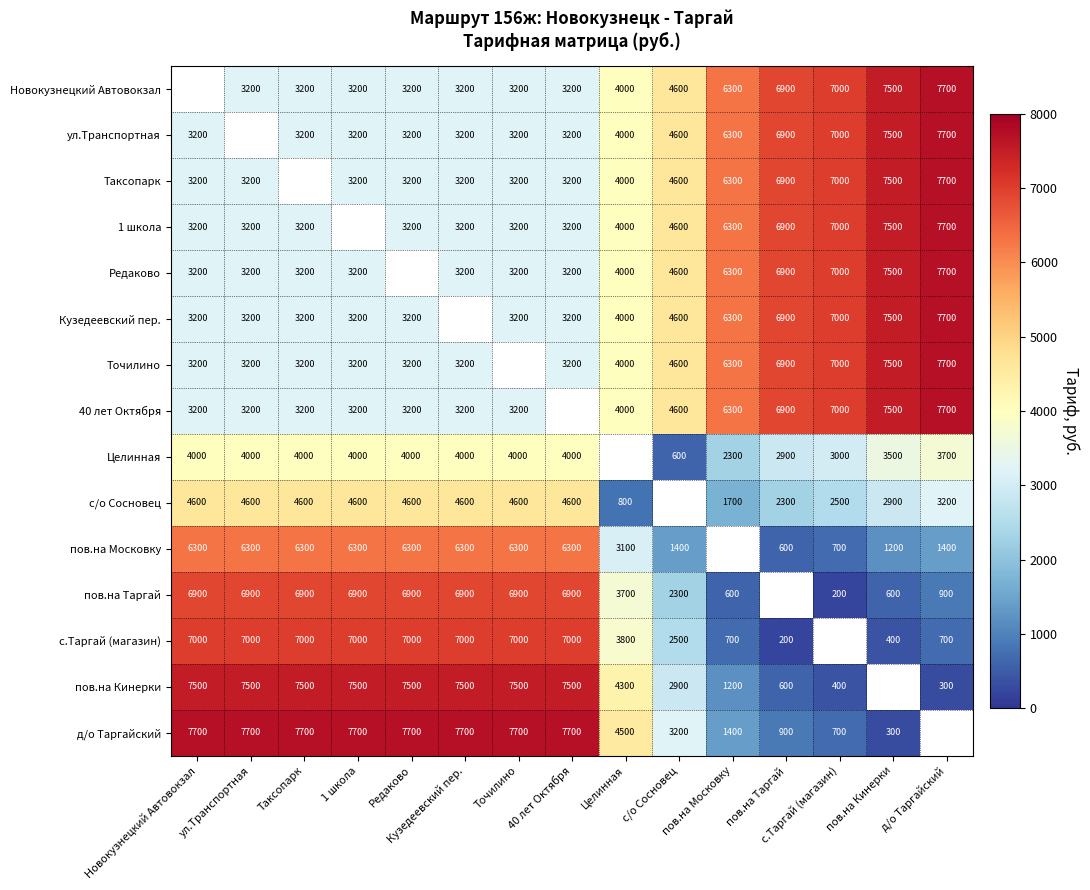

Is it true that д/о Таргайский equals 2371.4 at Точилино?

False